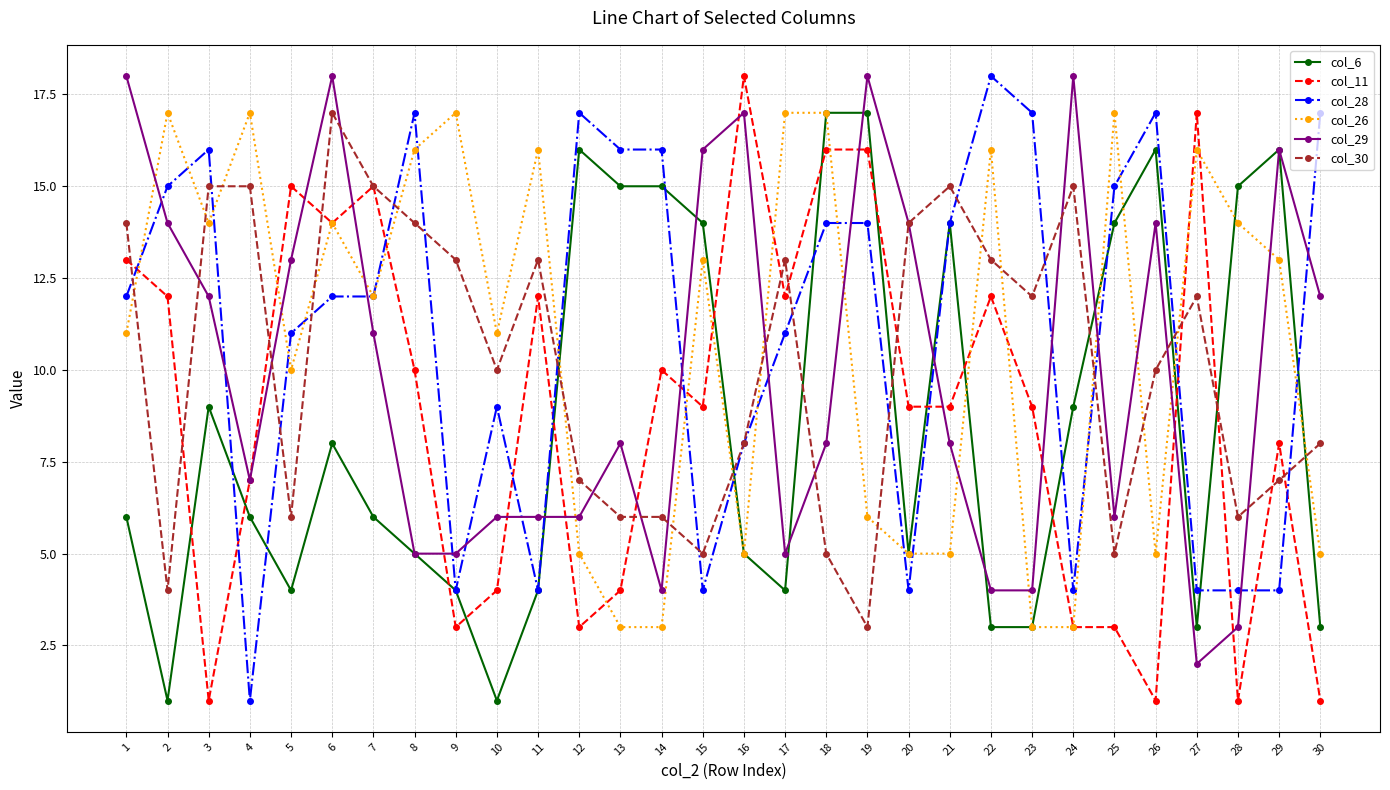

What is the greatest value displayed?

18